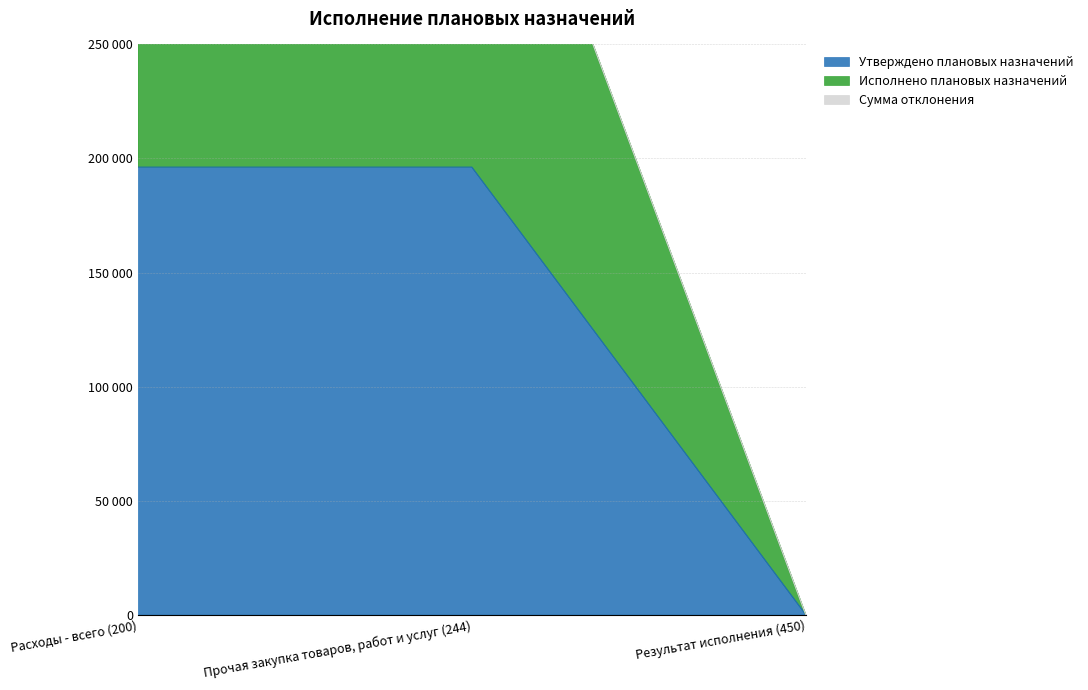

Which series has the largest range (max minus min)?

Исполнено плановых назначений